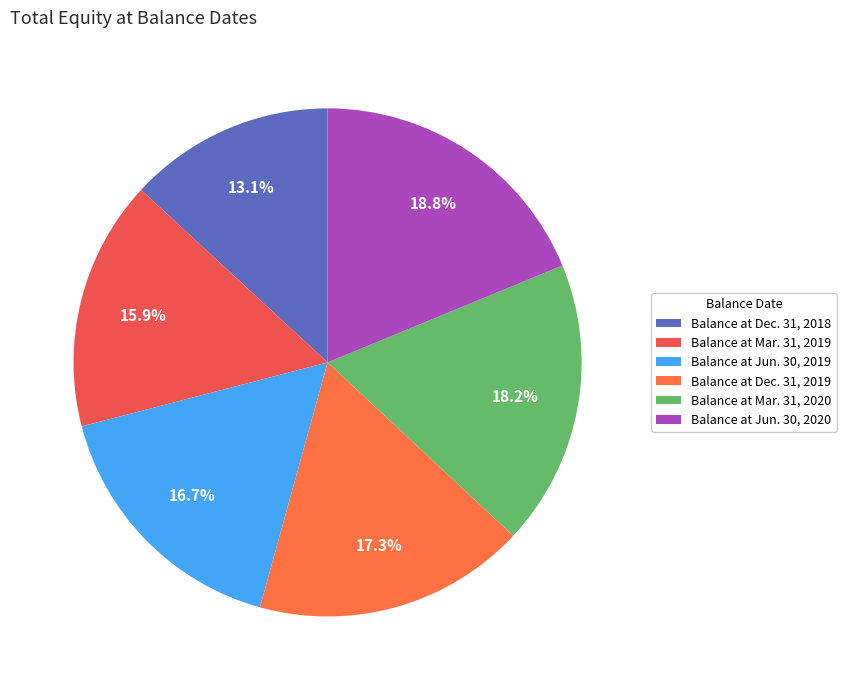

To the nearest percent, what is the average slice percentage?

17%